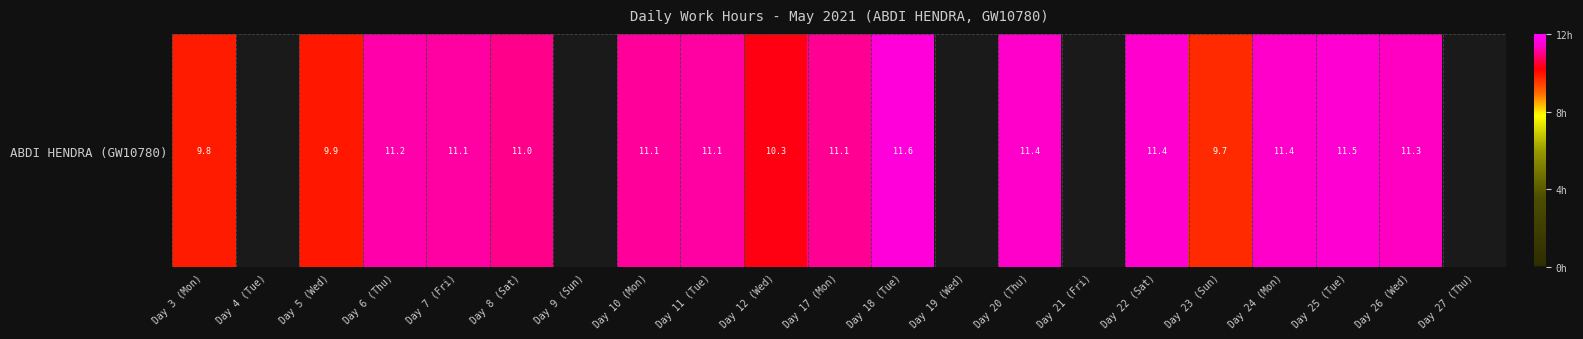

How many categories are shown in the chart?

21